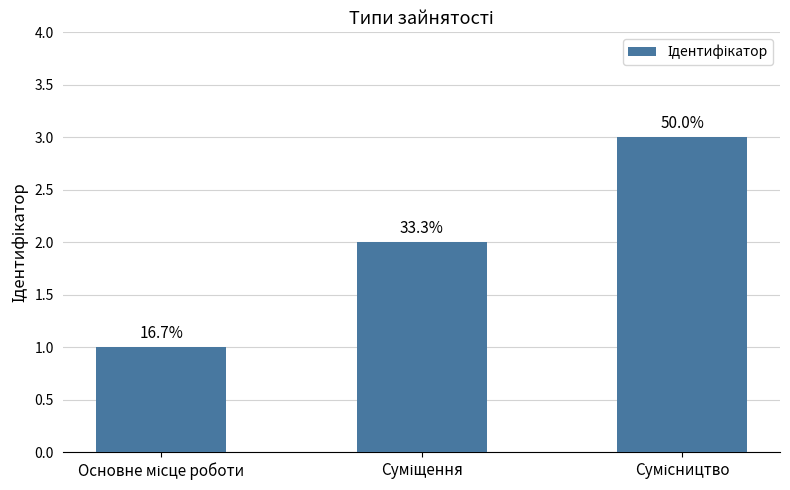

What position from the right is Основне місце роботи?

3